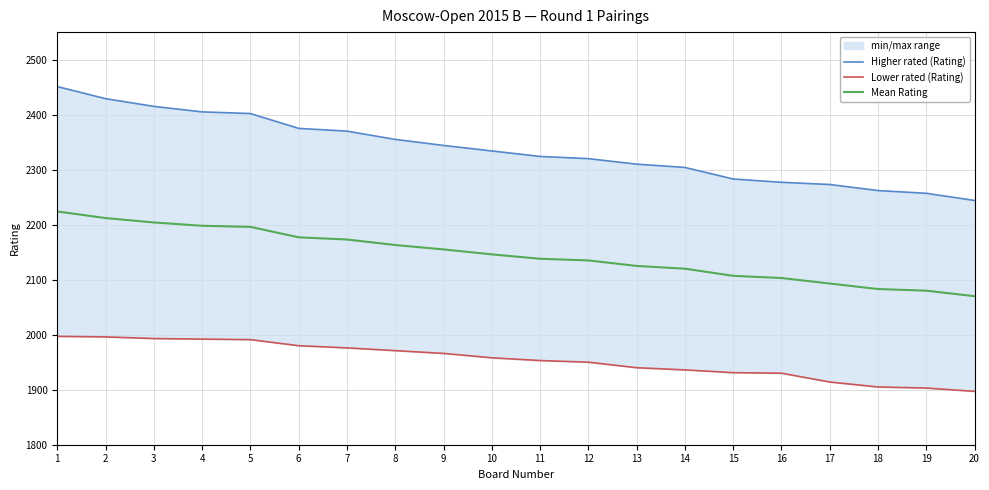

Reading left to right, transcribe all the data shown in this chart.

Higher rated (Rating): 1=2451	2=2429	3=2415	4=2405	5=2402	6=2375	7=2370	8=2355	9=2344	10=2334	11=2324	12=2320	13=2310	14=2304	15=2283	16=2277	17=2273	18=2262	19=2257	20=2244
Lower rated (Rating): 1=1997	2=1996	3=1993	4=1992	5=1991	6=1980	7=1976	8=1971	9=1966	10=1958	11=1953	12=1950	13=1940	14=1936	15=1931	16=1930	17=1914	18=1905	19=1903	20=1897
Mean Rating: 1=2224	2=2212	3=2204	4=2198	5=2196	6=2177	7=2173	8=2163	9=2155	10=2146	11=2138	12=2135	13=2125	14=2120	15=2107	16=2103	17=2093	18=2083	19=2080	20=2070